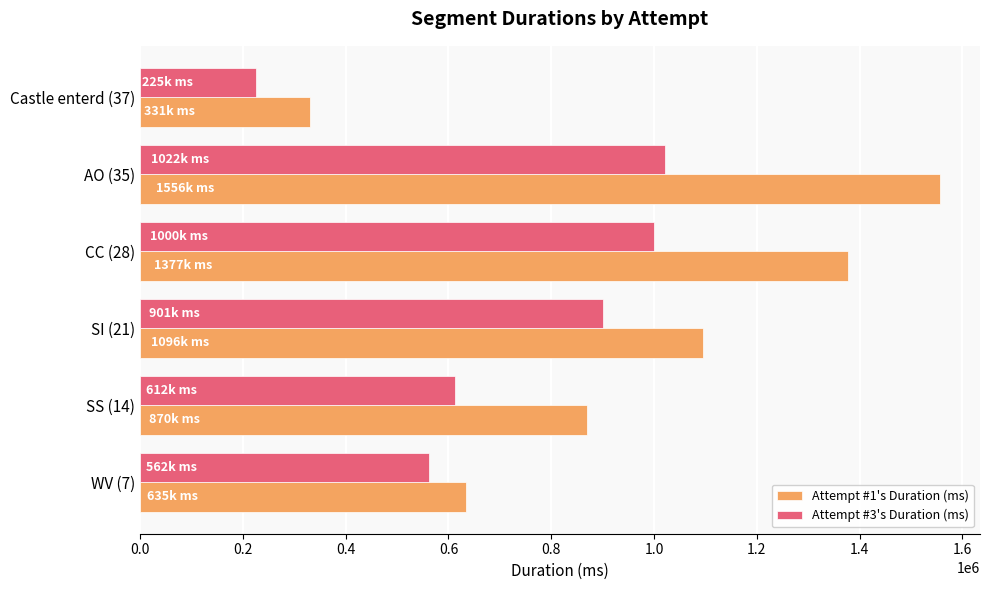

What is the minimum value for Attempt #3's Duration (ms)?

224922